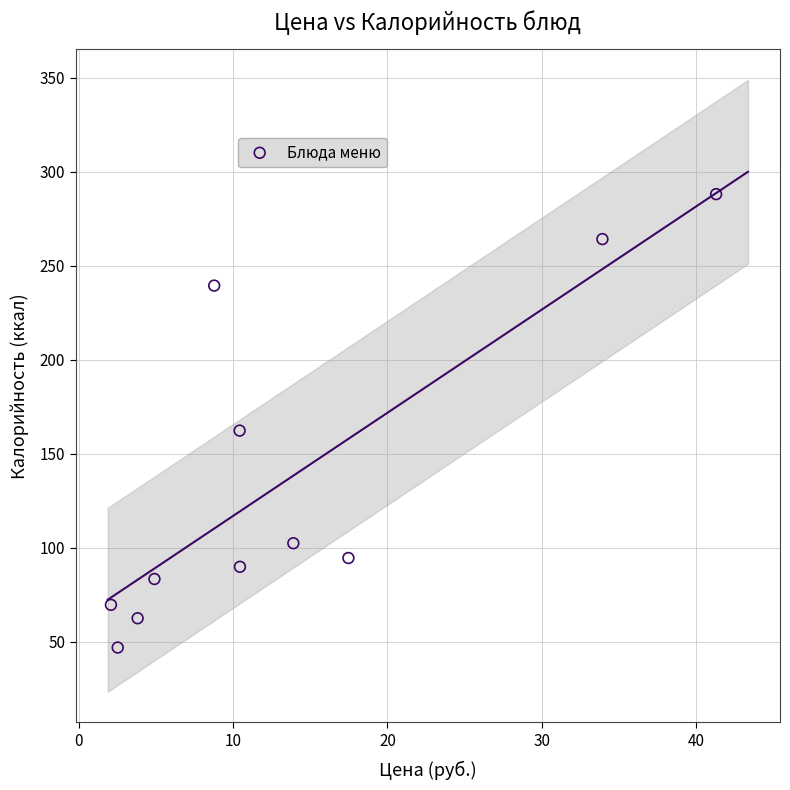

What is the range of X values (max minus min)?

39.2